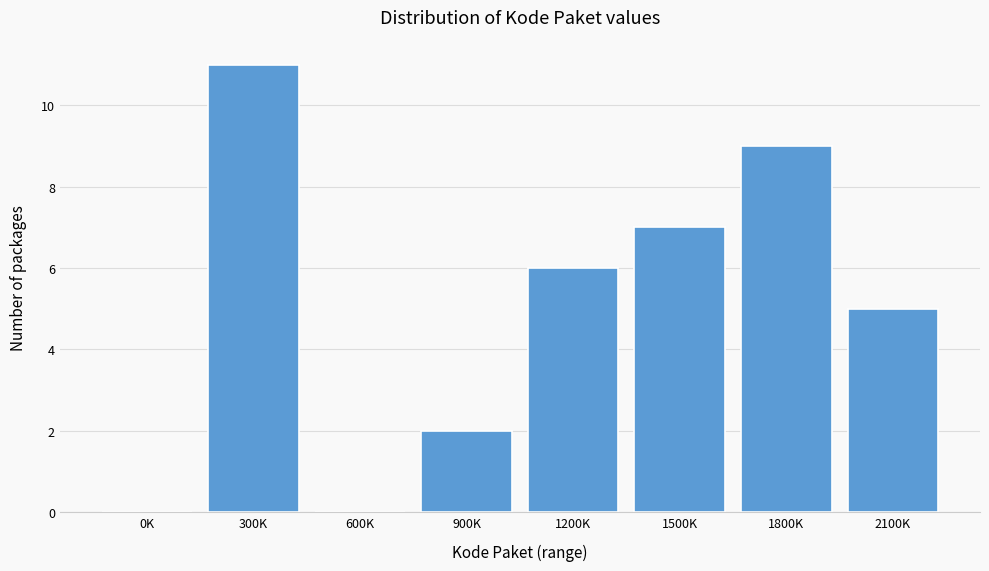

Reading right to left, transcribe all the data shown in this chart.

2100K=5	1800K=9	1500K=7	1200K=6	900K=2	600K=0	300K=11	0K=0